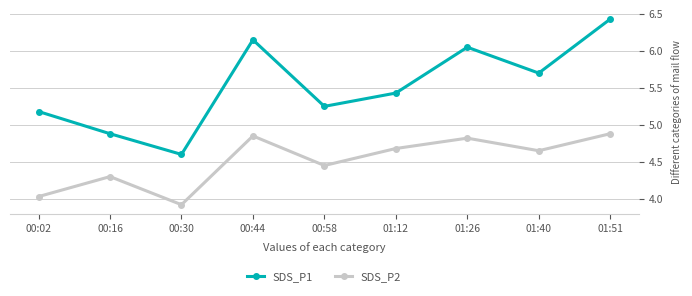

What is the total value across all series at 00:58?

9.7